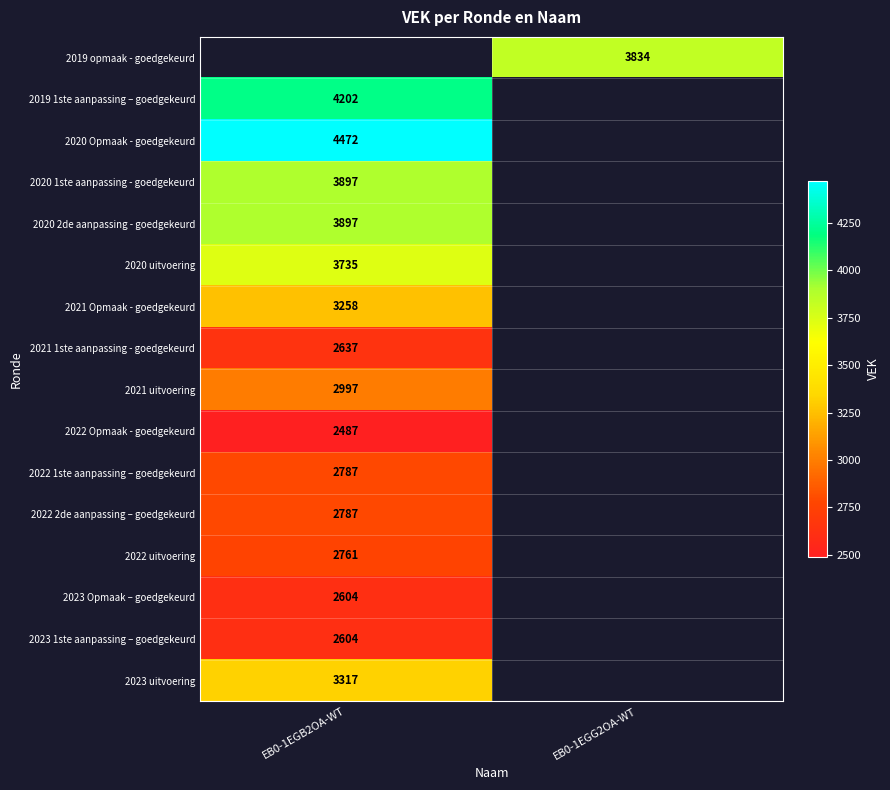

True or false: 2019 opmaak - goedgekeurd has a value of 6529.3 at EB0-1EGG2OA-WT.

False